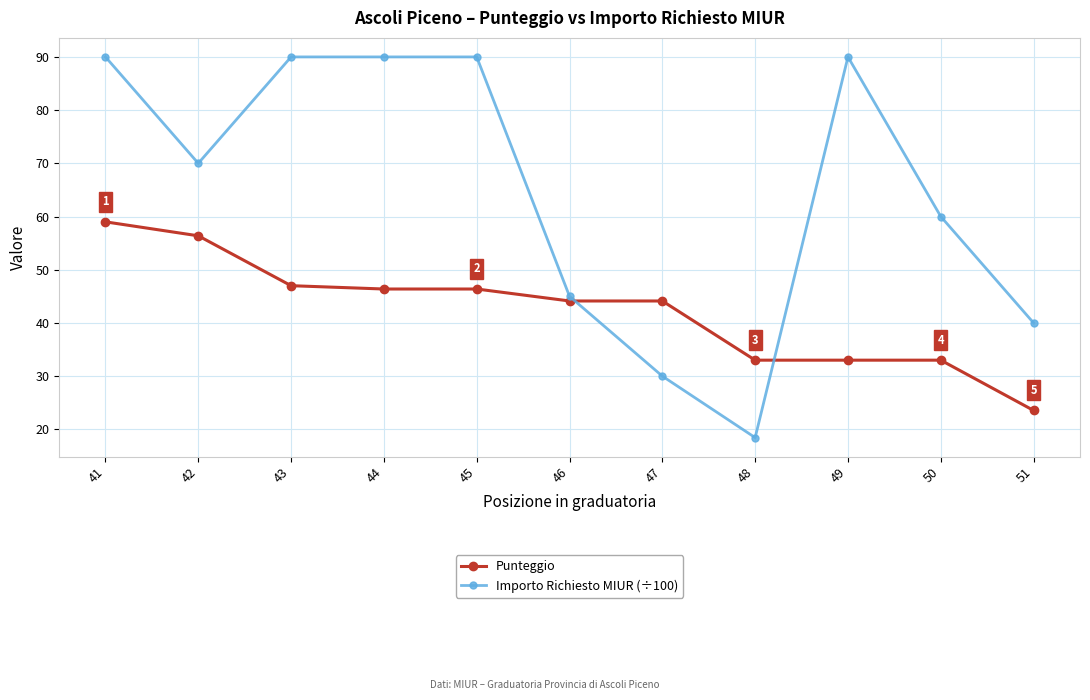

What are all the series names shown in the legend?

Punteggio, Importo Richiesto MIUR (÷100)